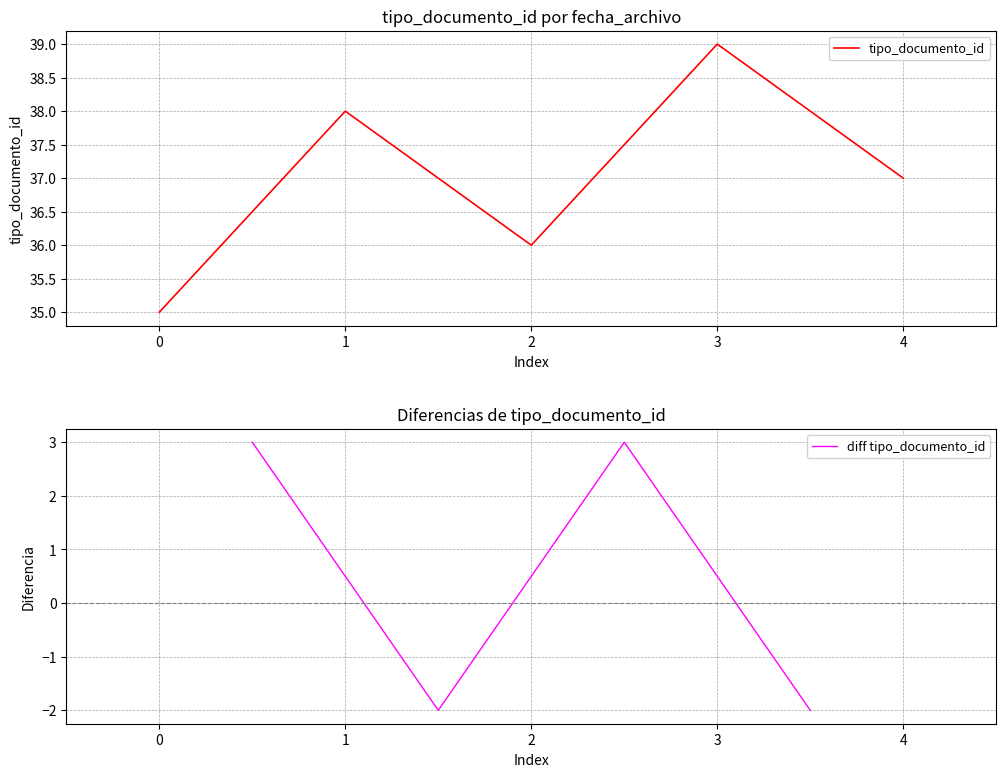

Which category has the highest value in the tipo_documento_id series?

3